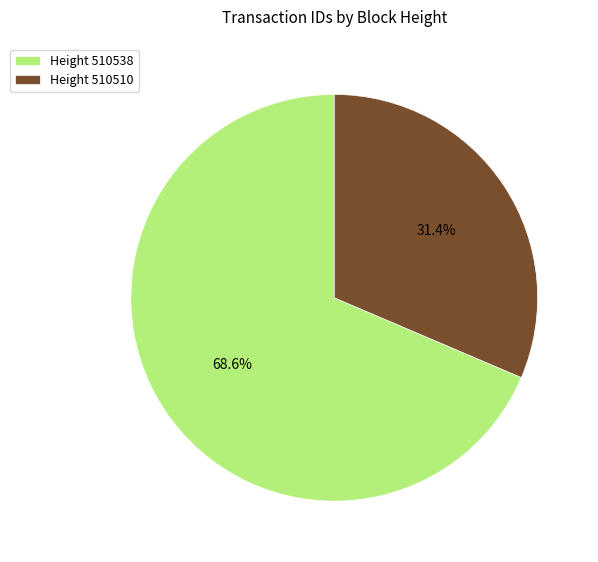

How much of the chart is everything except Height 510538?

31.4%